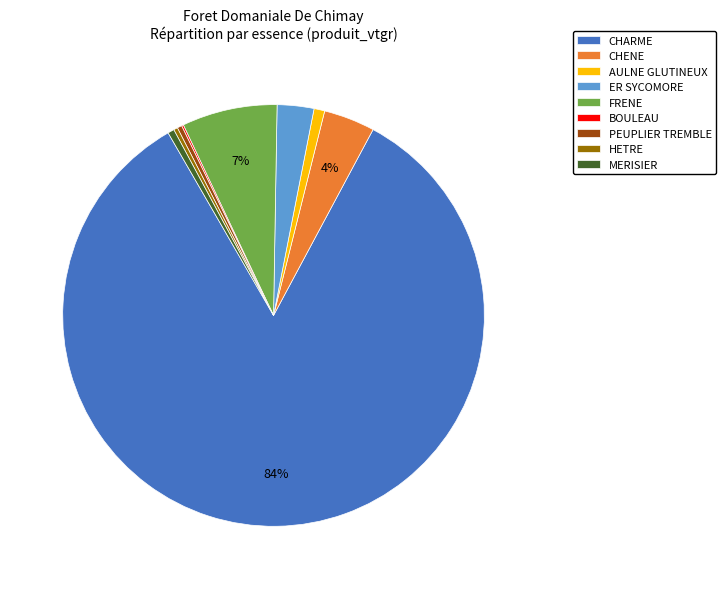

Does CHARME represent more than half of the total?

Yes